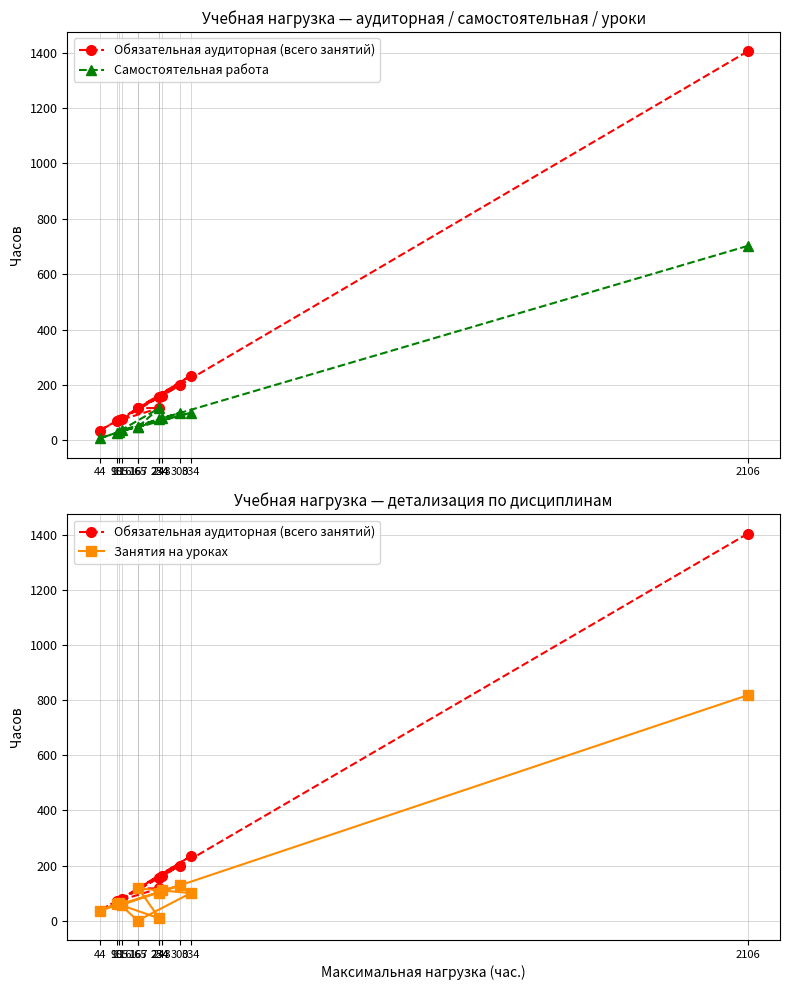

True or false: Занятия на уроках has more than 0 interior local peaks.

True